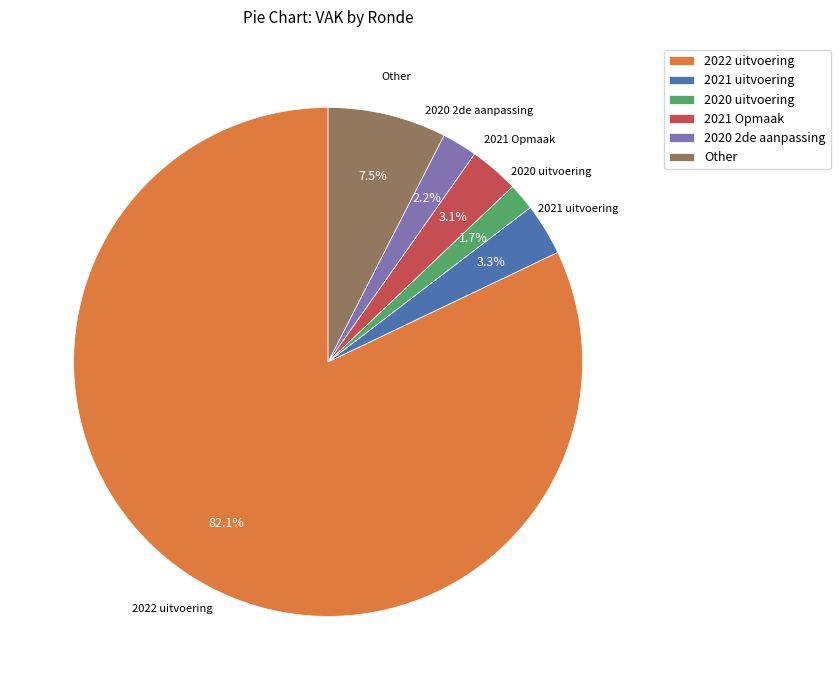

To the nearest percent, what is the difference between the 2021 Opmaak and 2020 2de aanpassing slice percentages?

1%